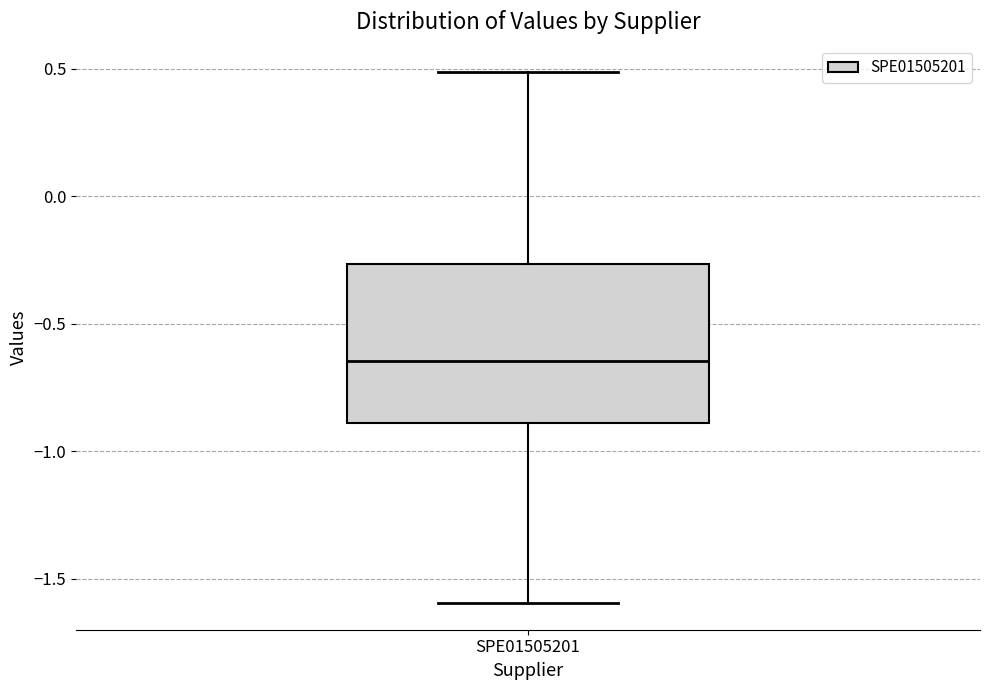

Transcribe this box plot: give where the median line is, the range the box spans, and where the two whiskers end, as read against the y-axis. The values are not printed on the chart, so give them approximately, as read against the axis.

median -0.65, box -0.90 to -0.25, whiskers -1.60 to 0.50